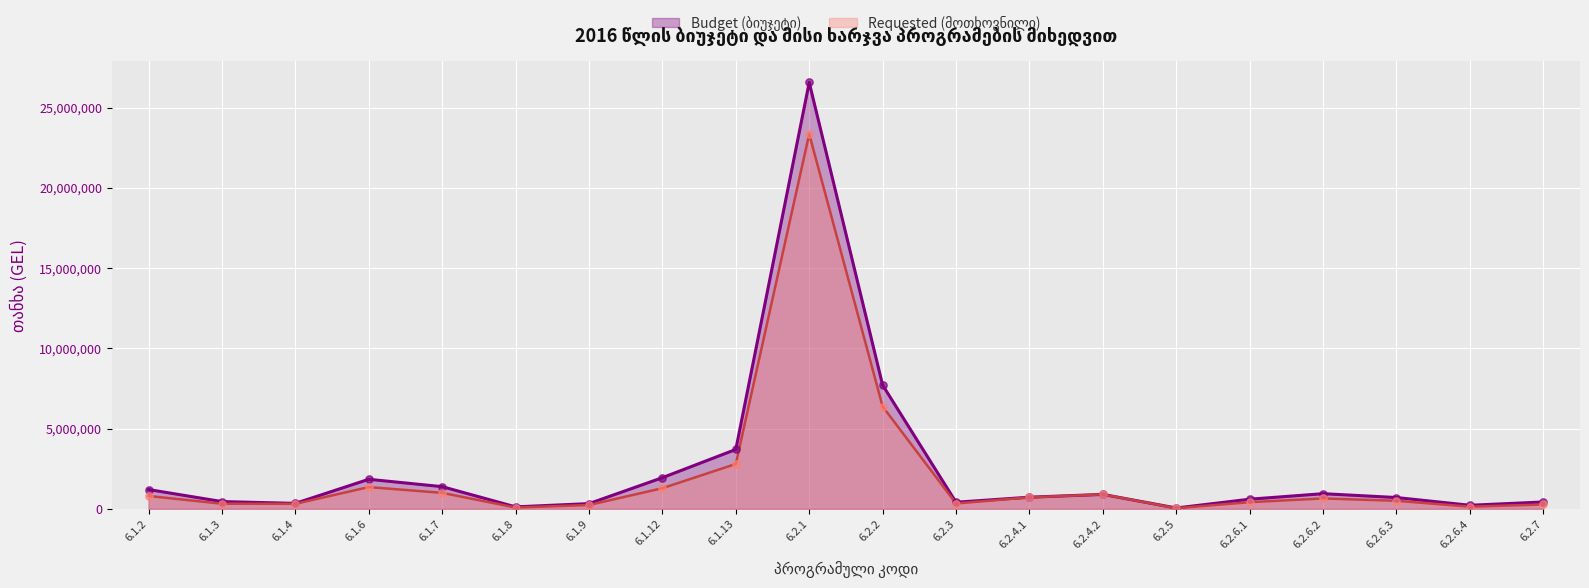

Which series has the largest total across all categories?

Budget (ბიუჯეტი)